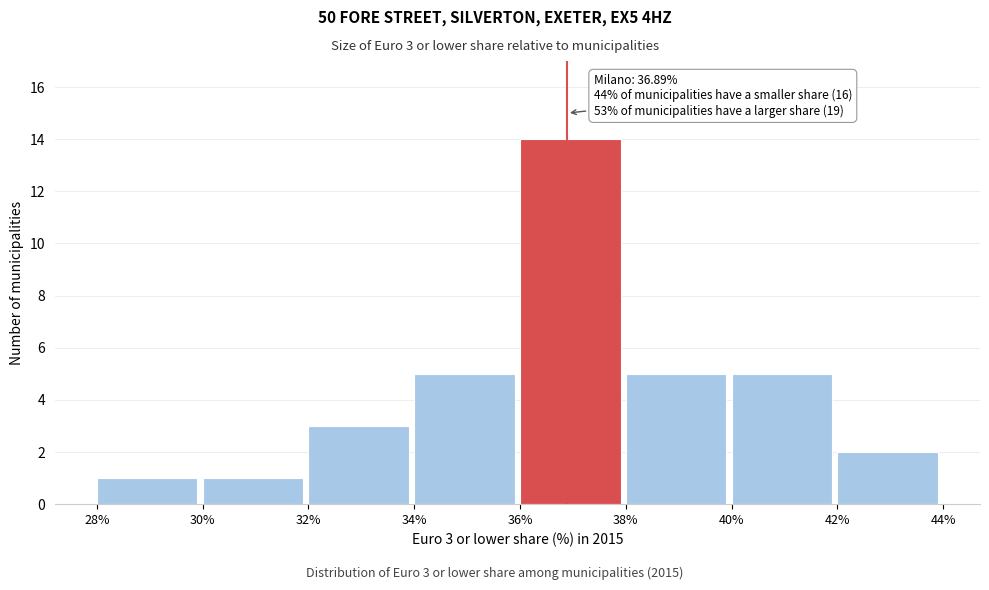

Over which range of the x-axis is the bar tallest?

36% to 38%